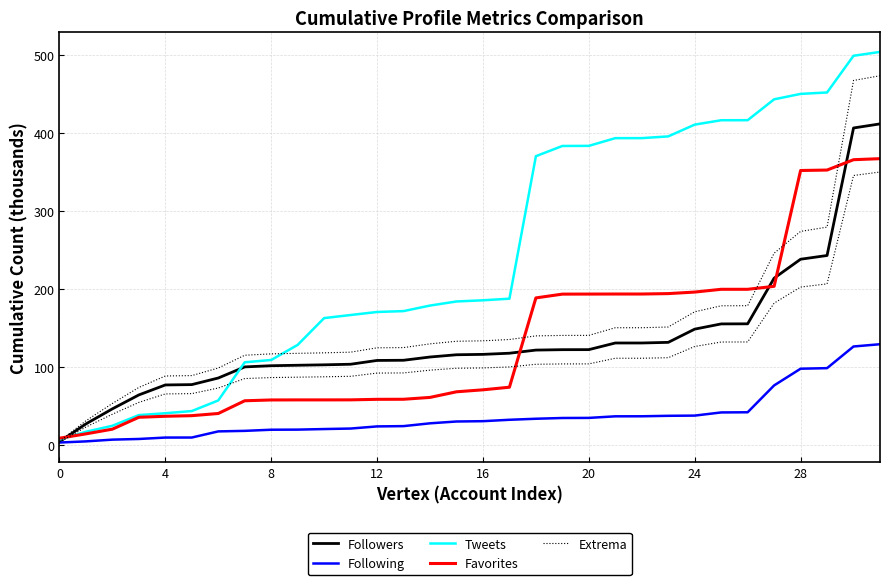

What are all the series names shown in the legend?

Followers, Following, Tweets, Favorites, Extrema